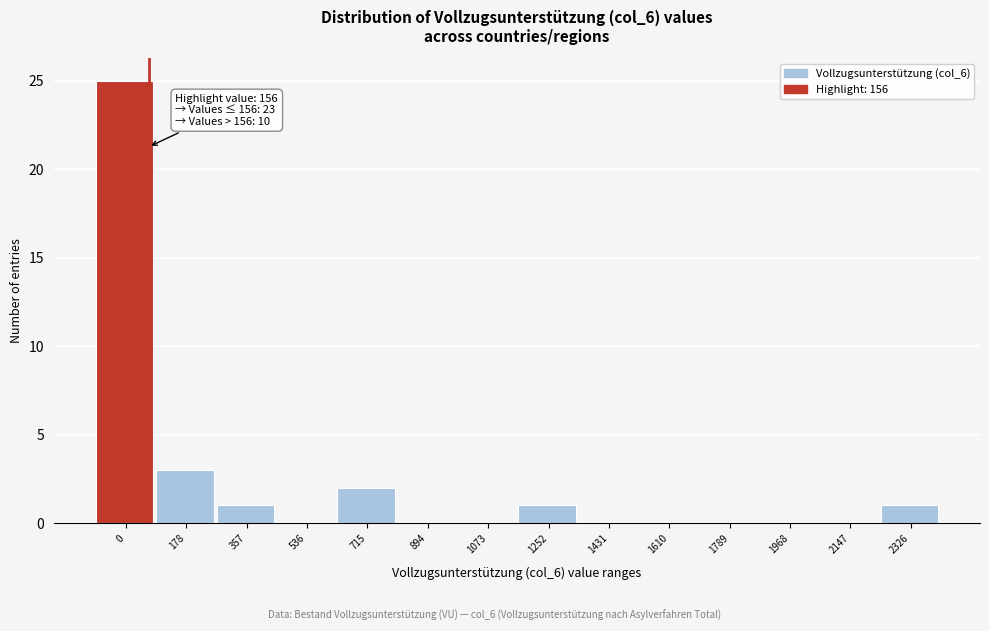

Reading left to right, extract all data points from this chart.

0=25	178=3	357=1	536=0	715=2	894=0	1073=0	1252=1	1431=0	1610=0	1789=0	1968=0	2147=0	2326=1